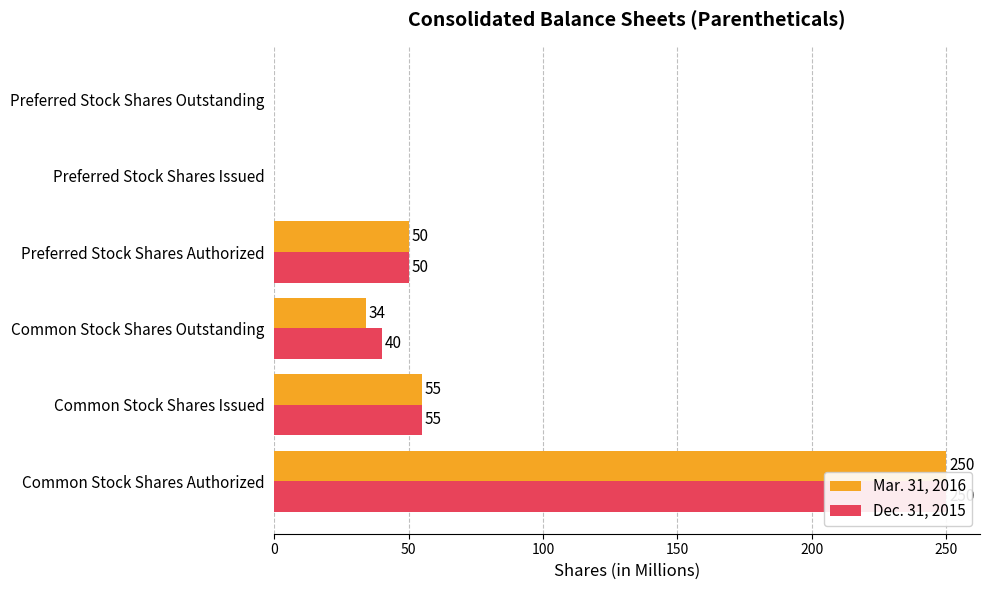

Is the value of Dec. 31, 2015 at Preferred Stock Shares Outstanding greater than the value of Mar. 31, 2016 at Preferred Stock Shares Authorized?

No